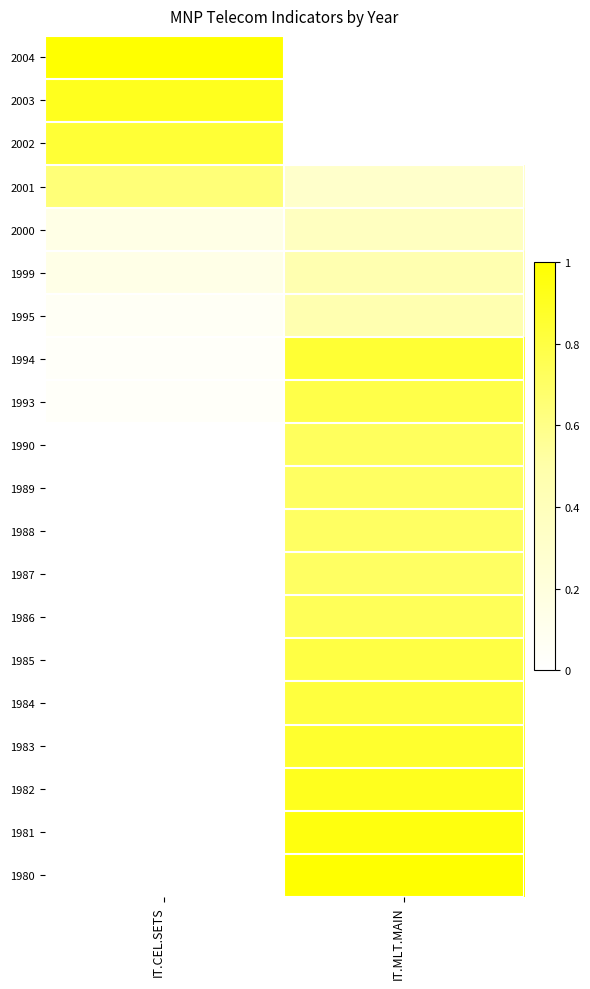

How many distinct data groups are displayed?

20